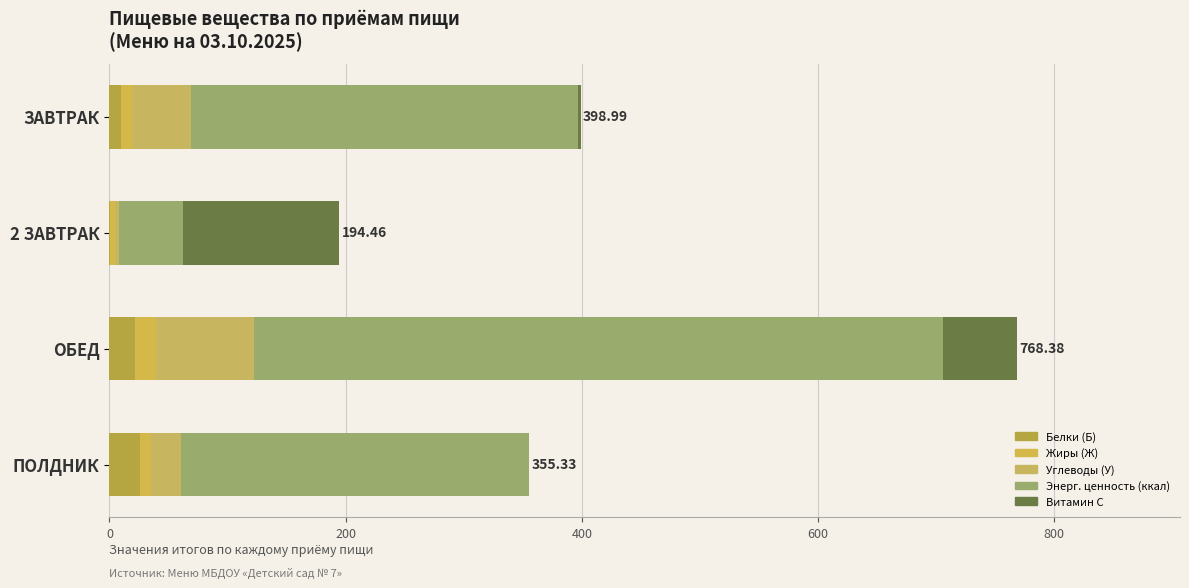

How many data points does each series have?

4